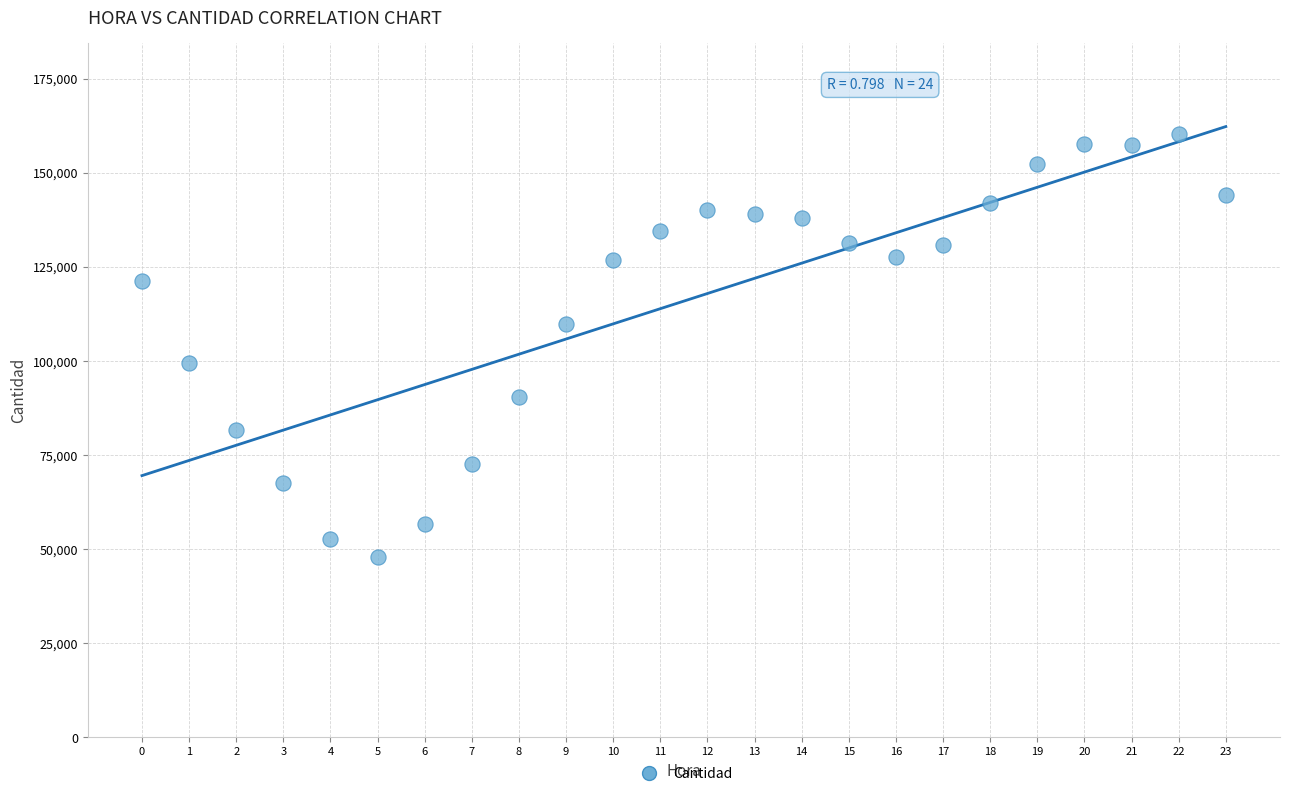

What is the range of Y values (max minus min)?

112367